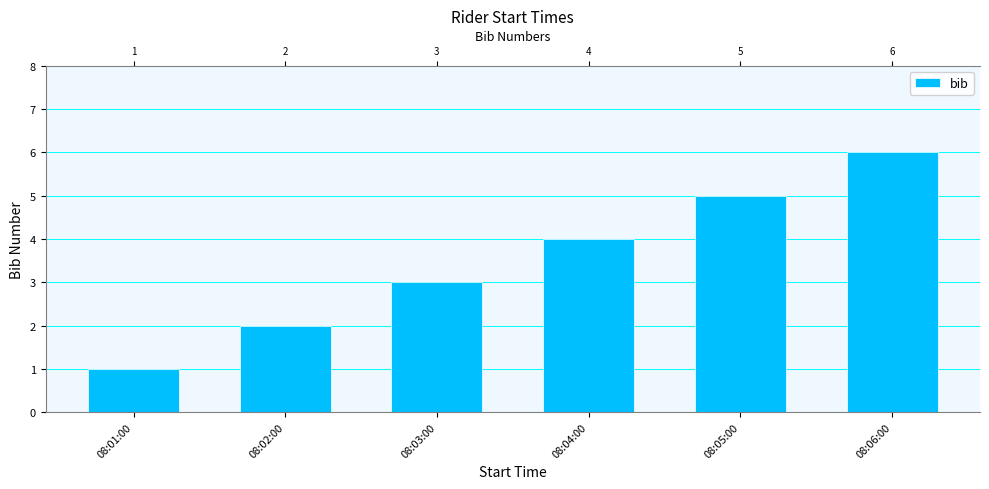

What is the sum of the values at 08:03:00 and 08:06:00?

9